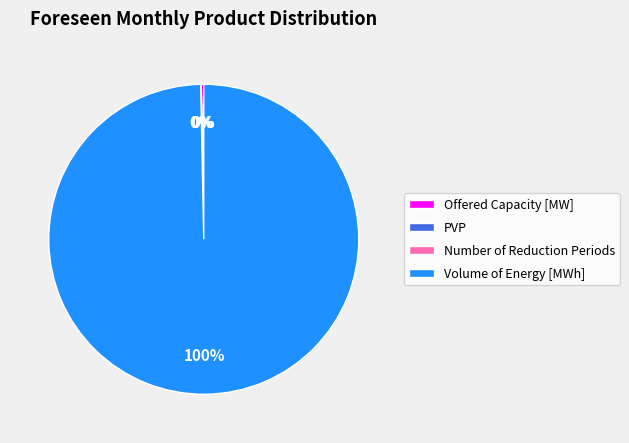

Which slice is the largest?

Volume of Energy [MWh]